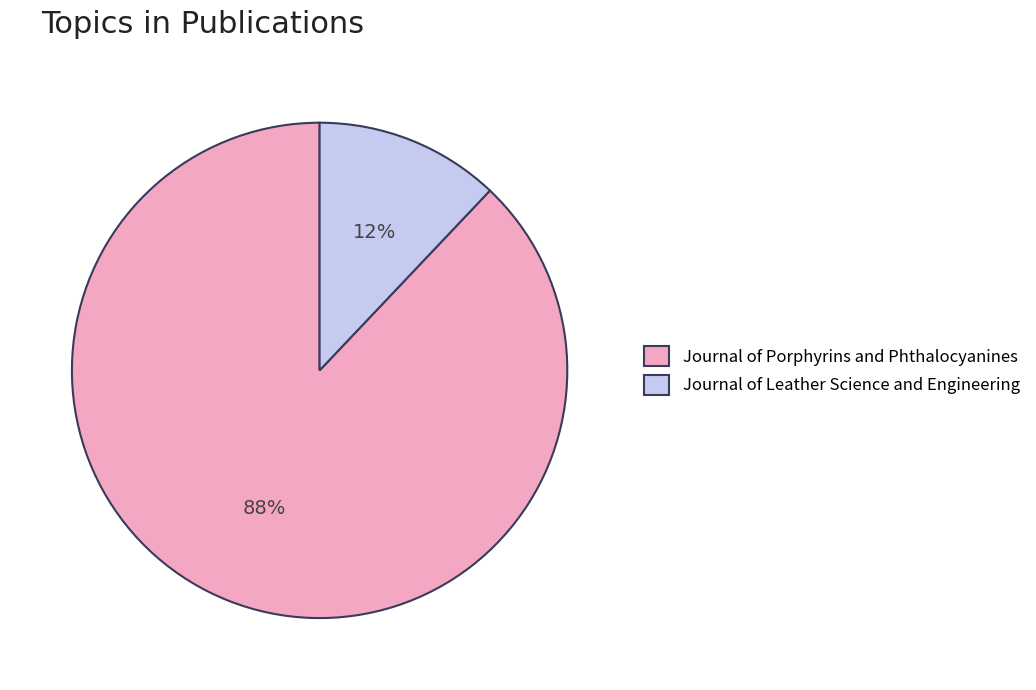

Is Journal of Porphyrins and Phthalocyanines the majority of the pie?

Yes